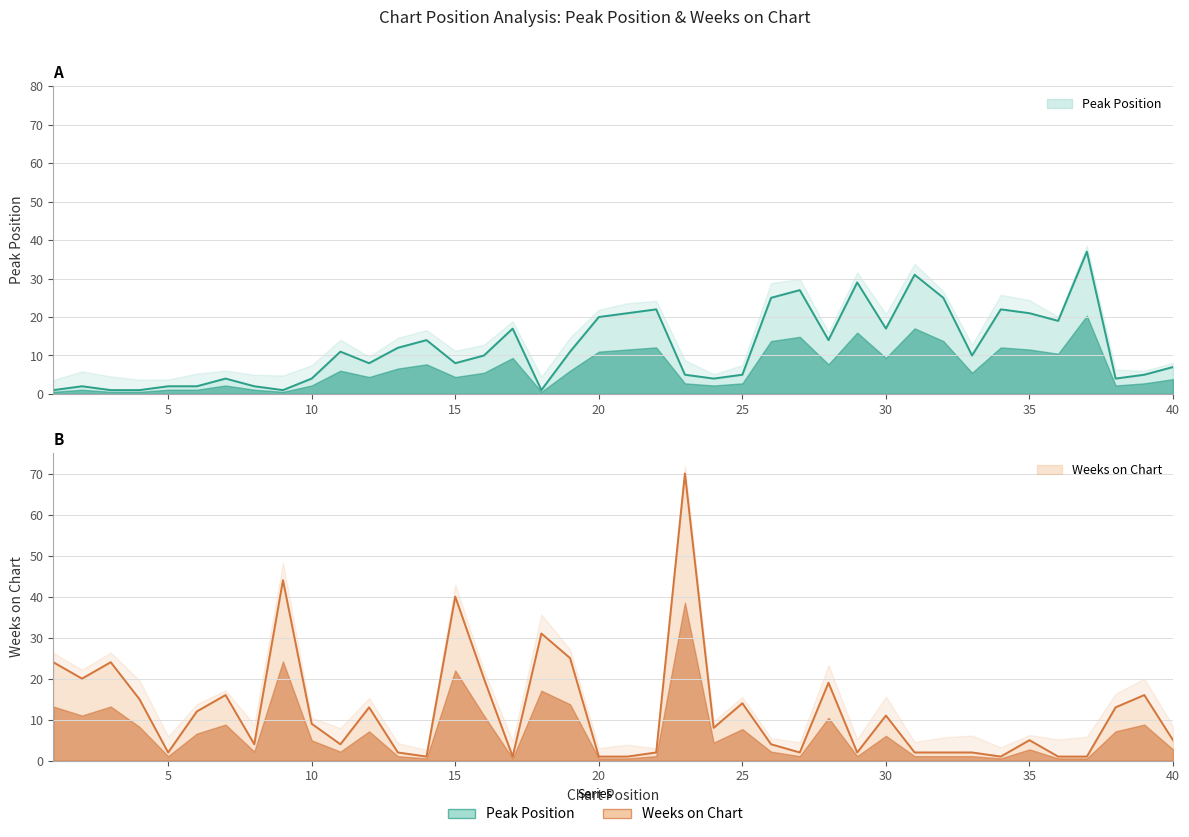

Where do Weeks on Chart and Peak Position first cross each other?

10 and 11